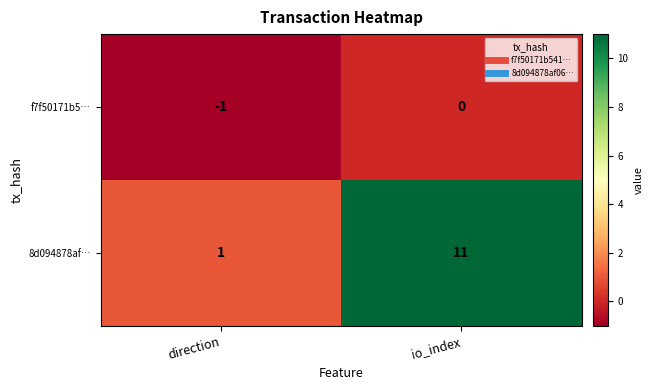

At which label is f7f50171b5… closest to 0?

io_index